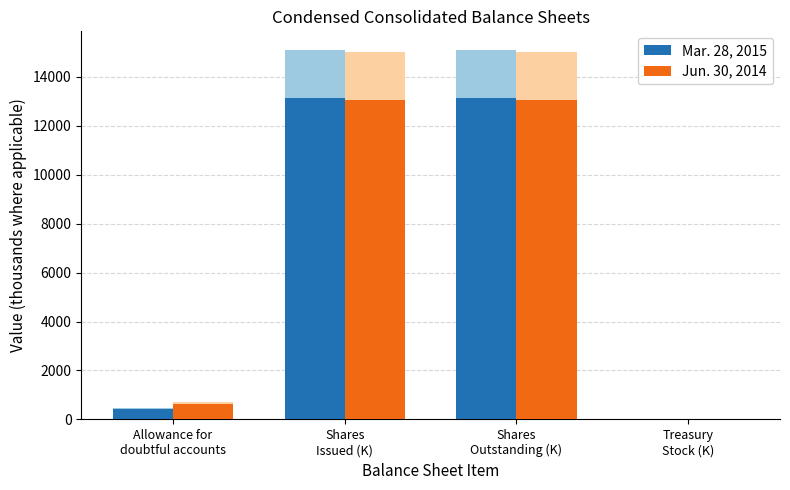

What is the difference between the maximum and minimum values in the Mar. 28, 2015 series?

13131